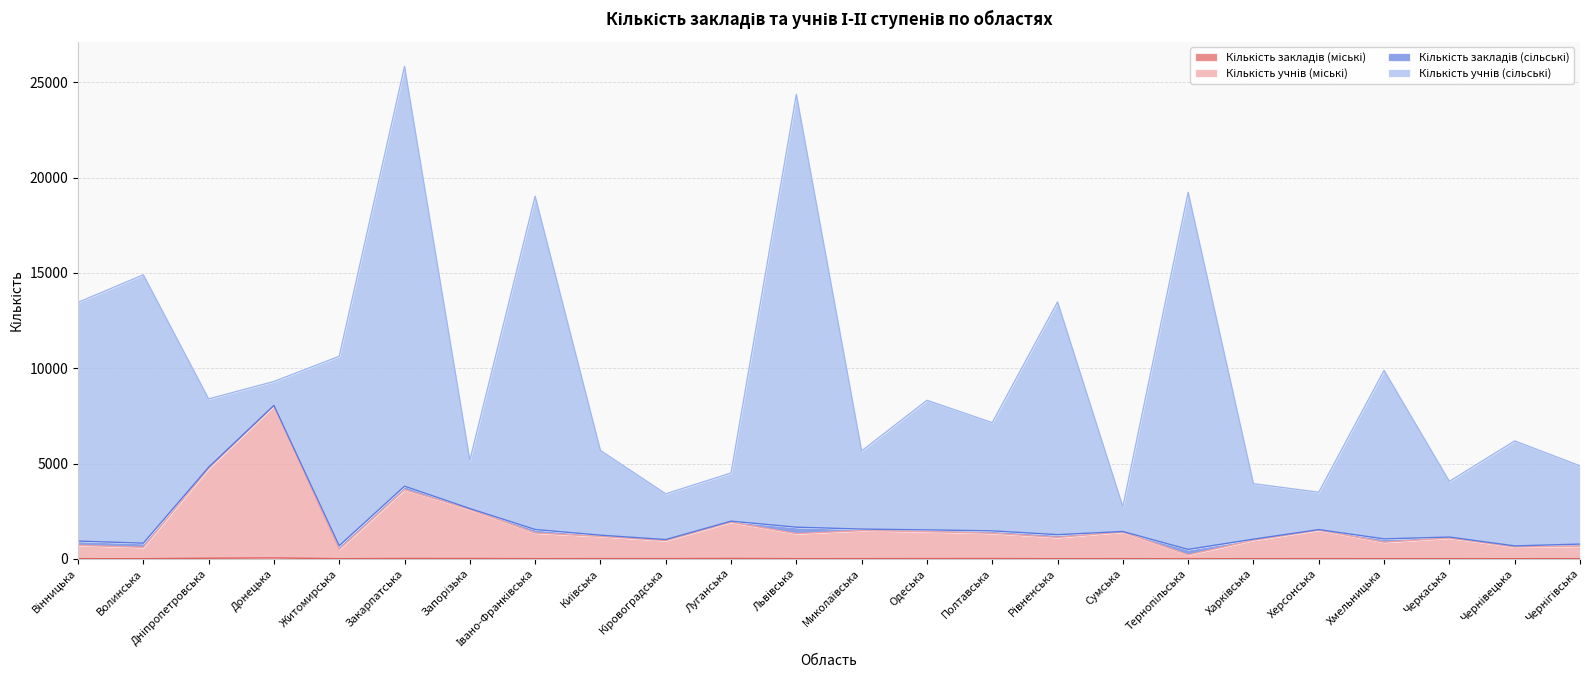

Is it true that Кількість закладів (міські) equals 6 at Рівненська?

True